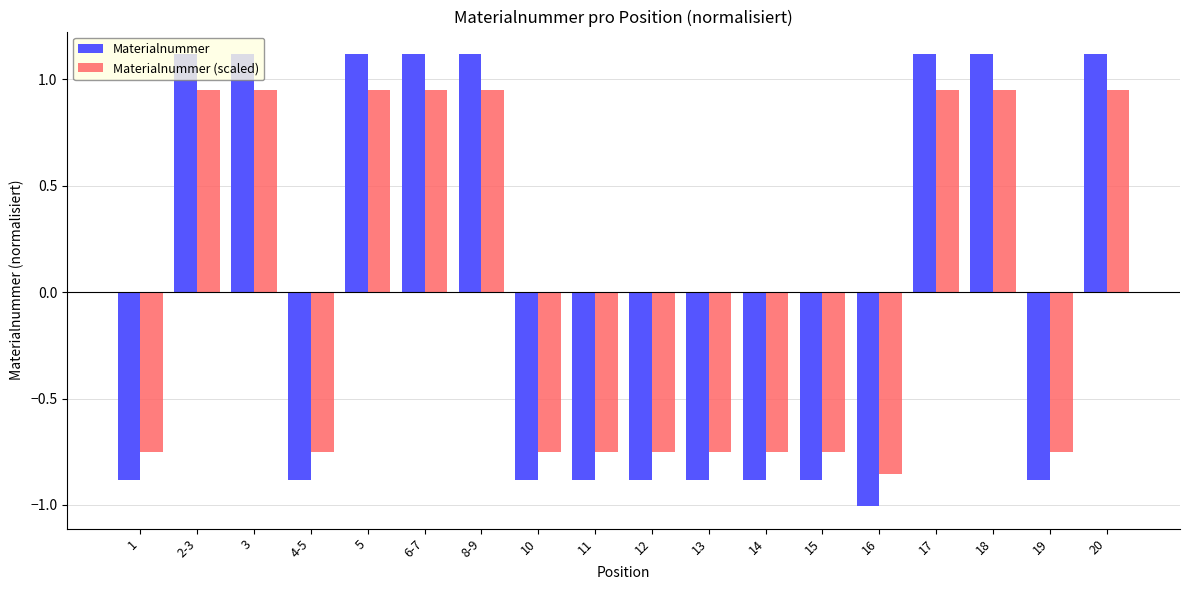

List the series in order of their peak value, lowest first.

Materialnummer (scaled), Materialnummer